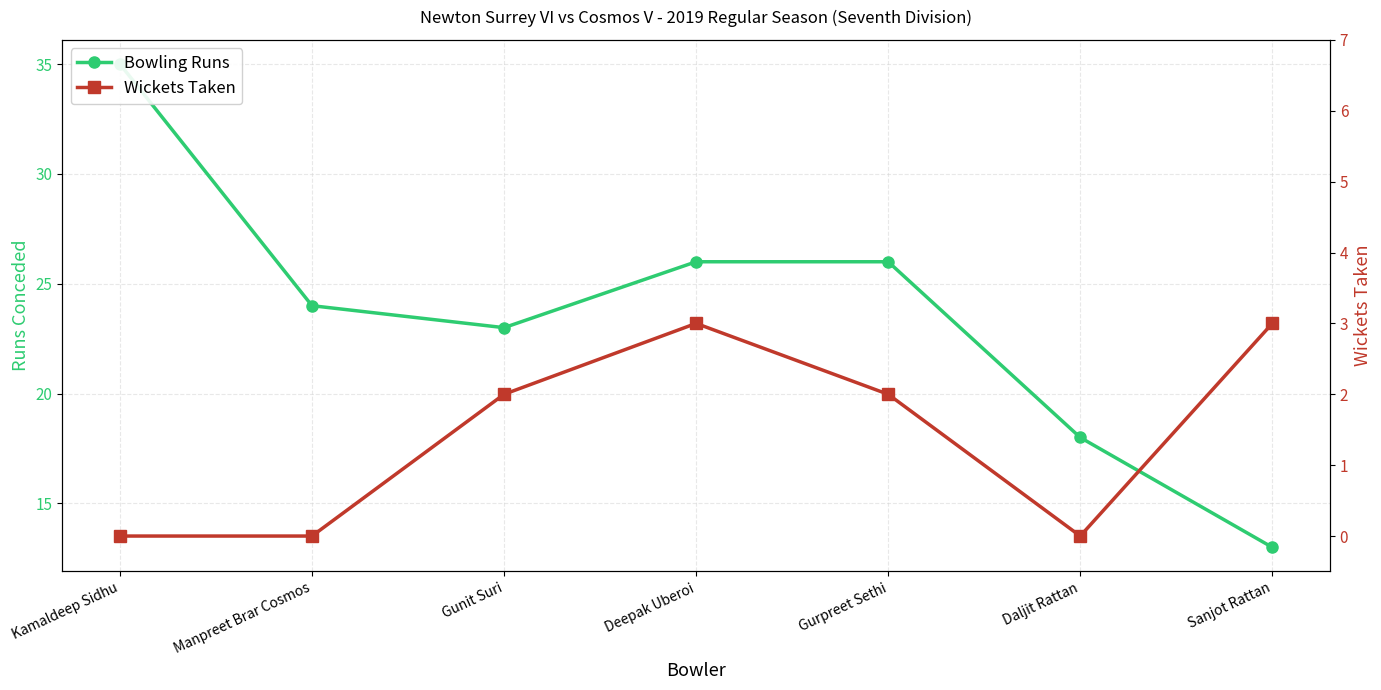

Between Kamaldeep Sidhu and Sanjot Rattan, which series saw the biggest shift?

Bowling Runs